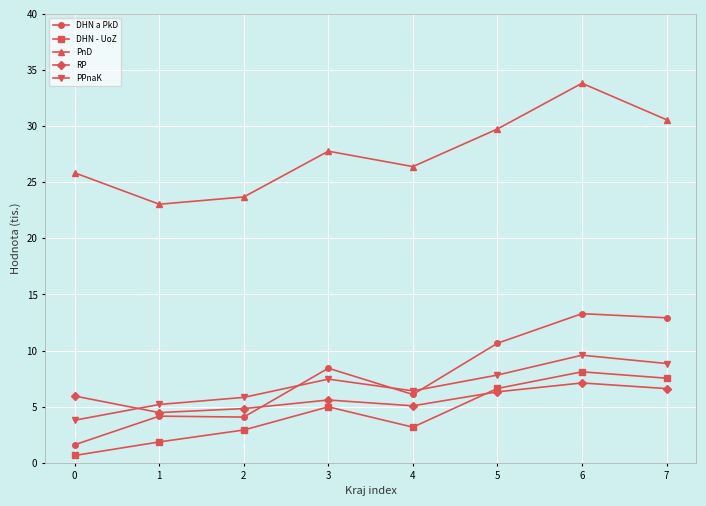

What is the sum of all PnD values?

220.9